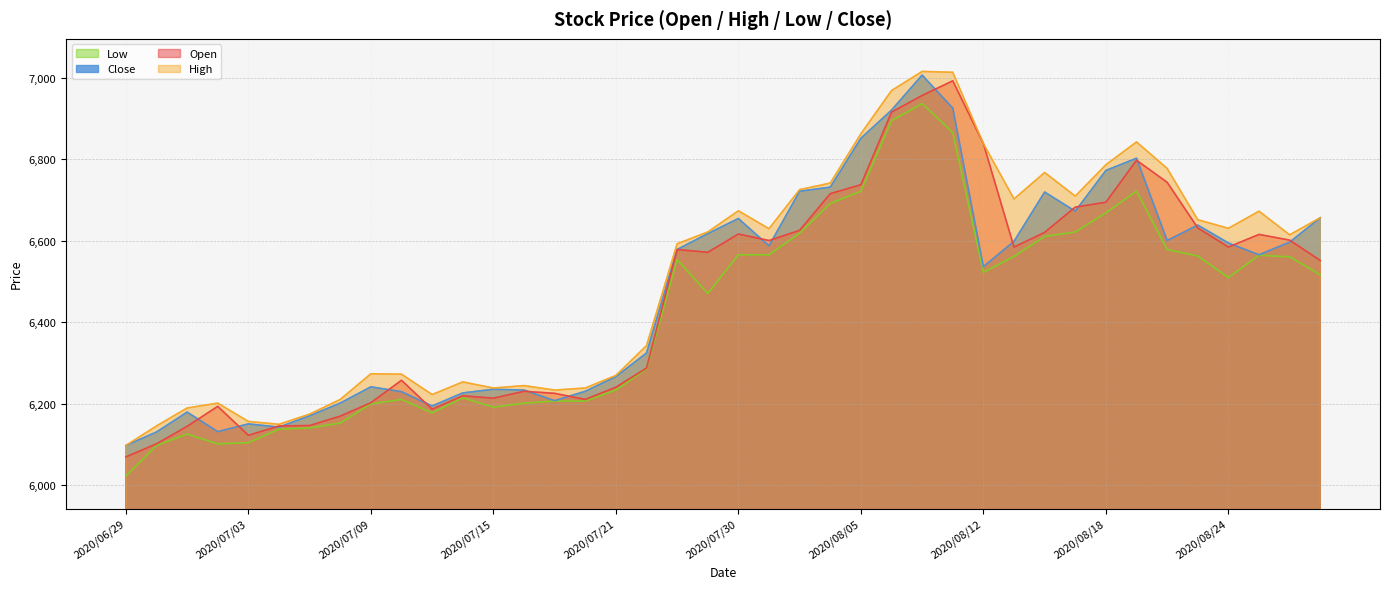

How many interior local peaks does the Open series have?

9